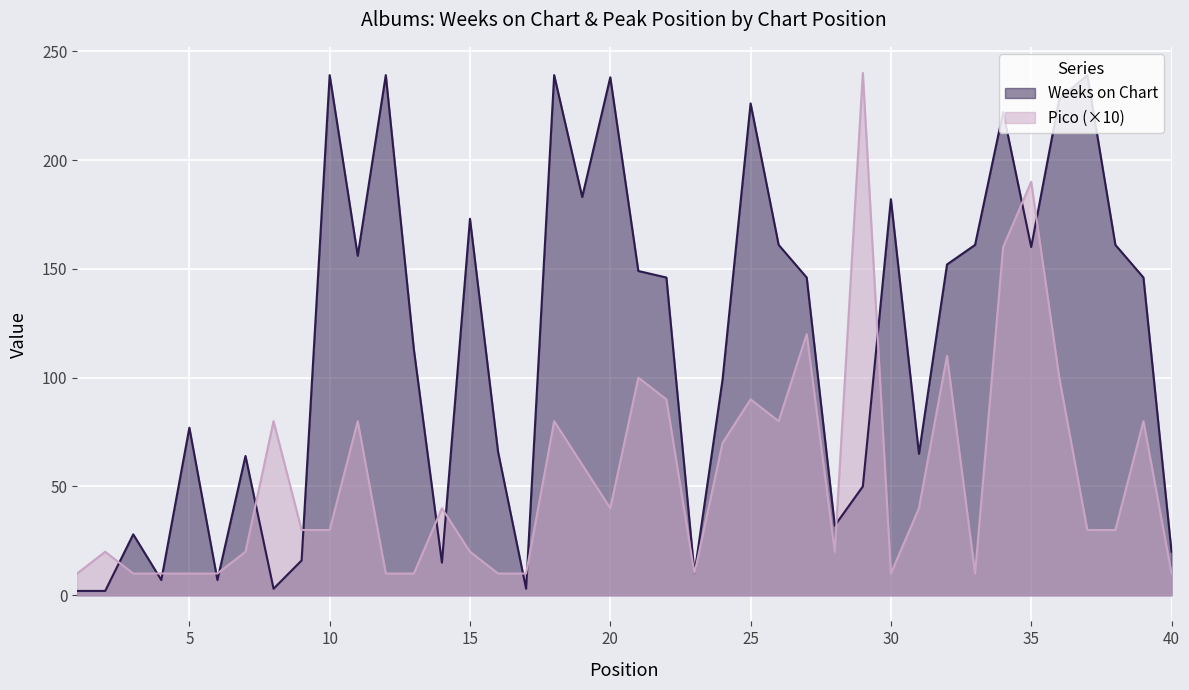

What are all the series names shown in the legend?

Weeks on Chart, Pico (×10)